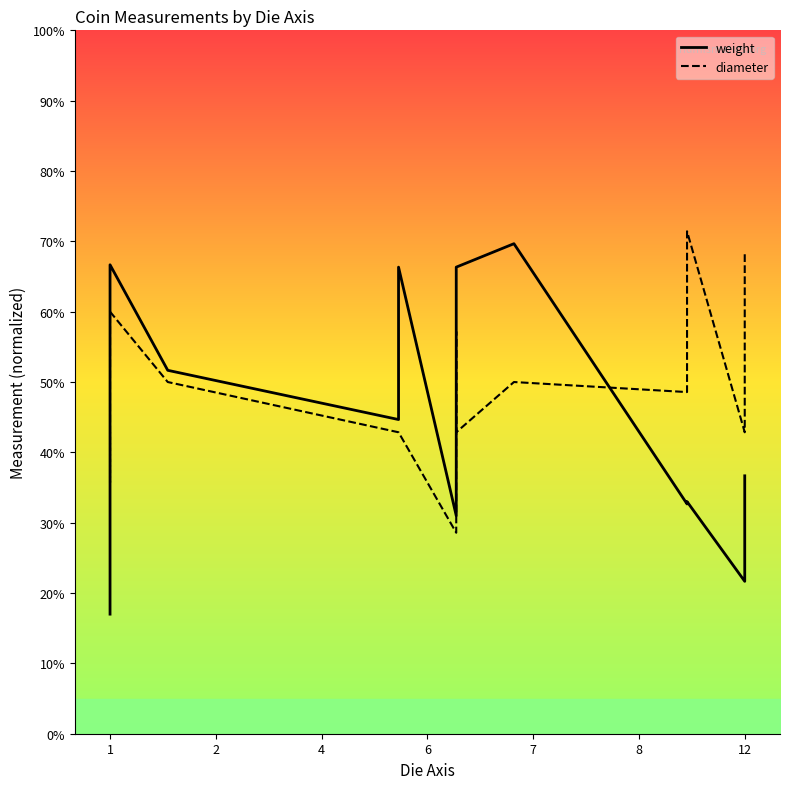

Does the chart have visible grid lines?

No